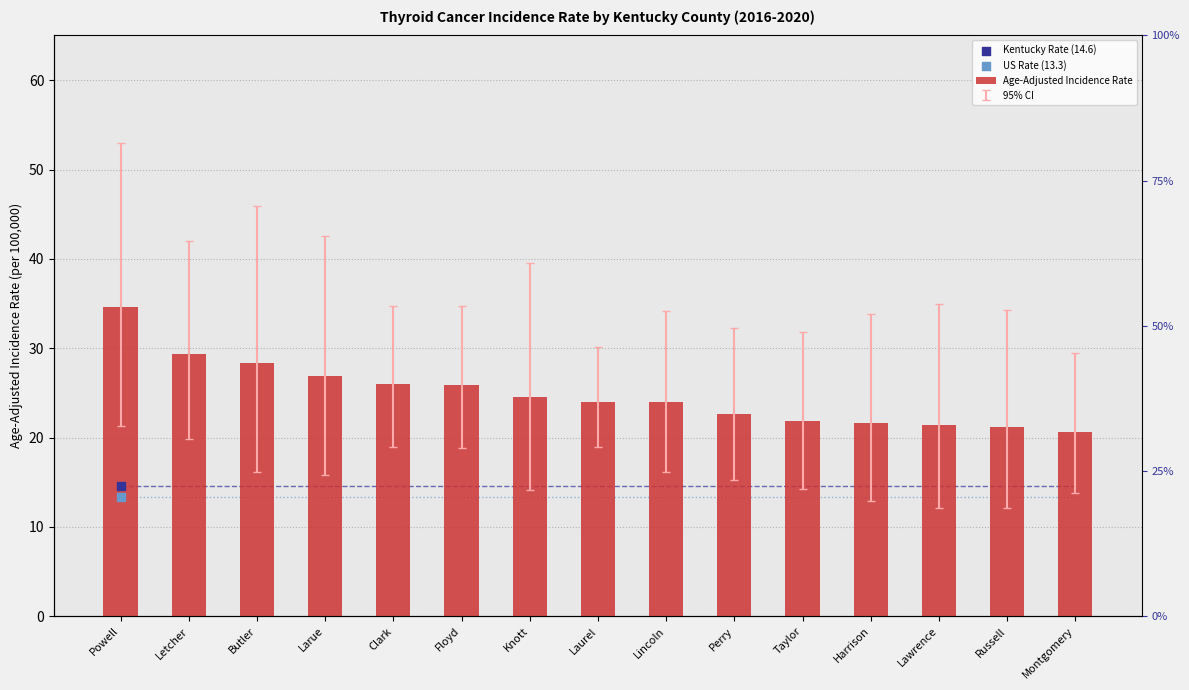

Between Floyd and Laurel, which is larger?

Floyd